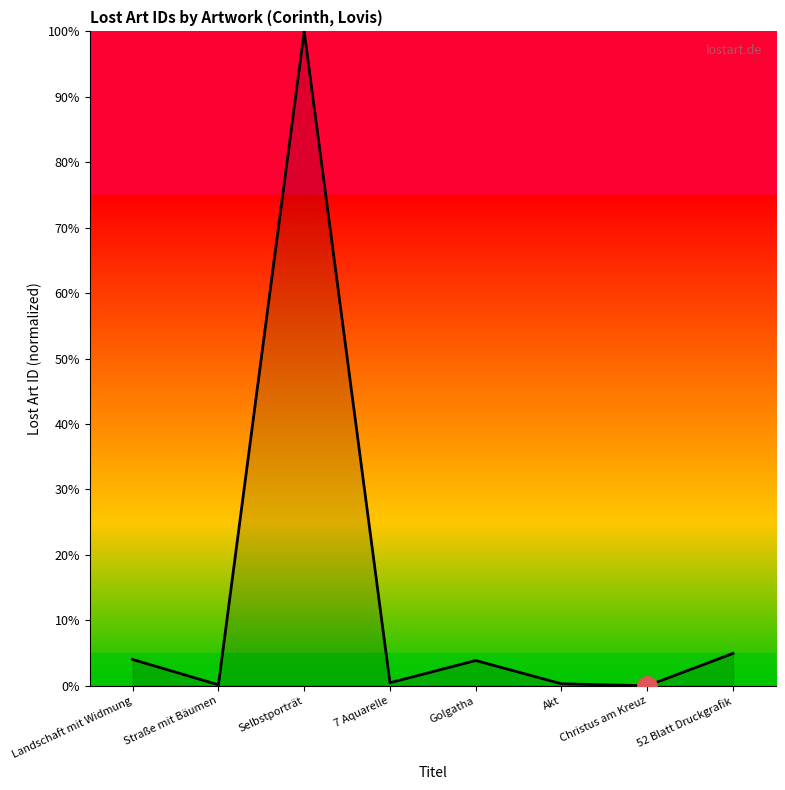

Which label corresponds to the largest value in the chart?

Selbstporträt